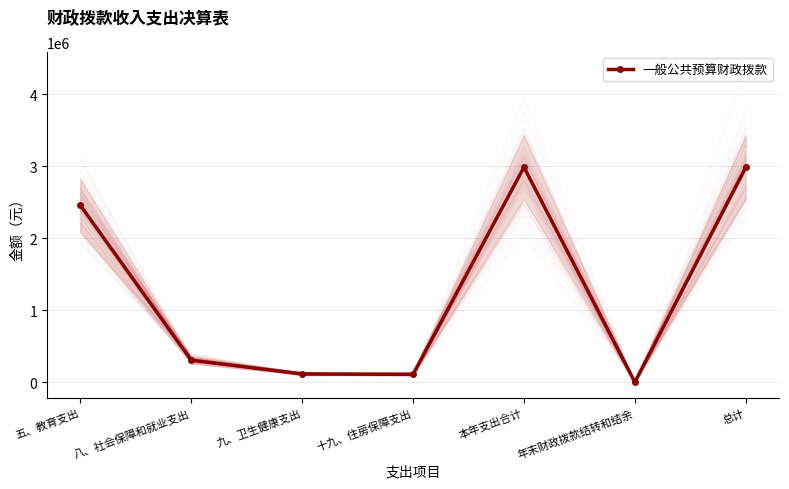

What is the average value?

1280641.8